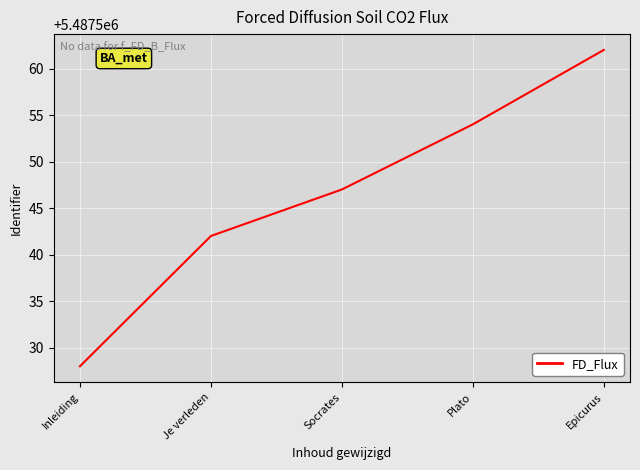

Approximately how many times larger is the value at Epicurus compared to Socrates?

1.0